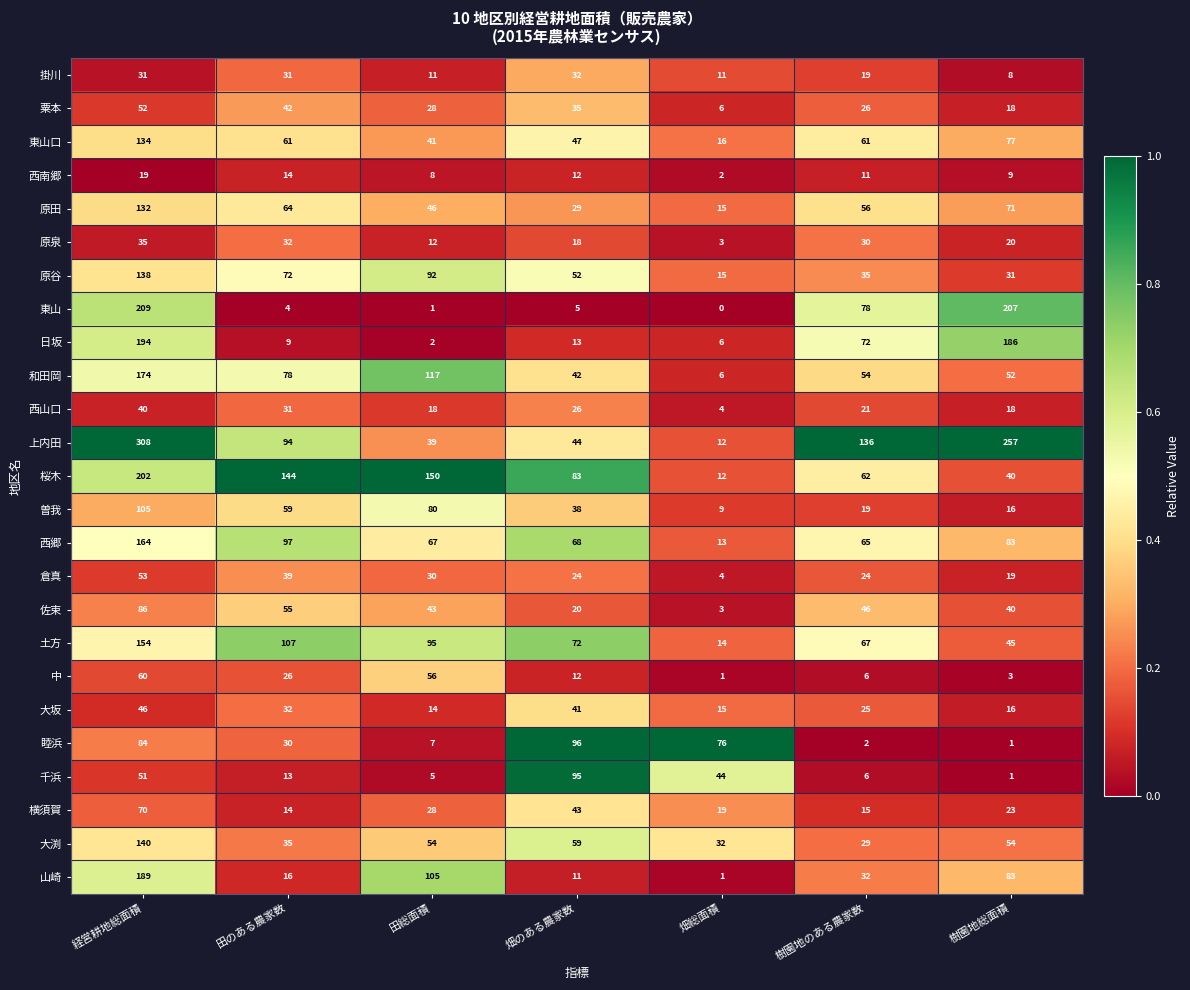

What is the sum of the 桜木 values at 経営耕地総面積 and 樹園地総面積?

242